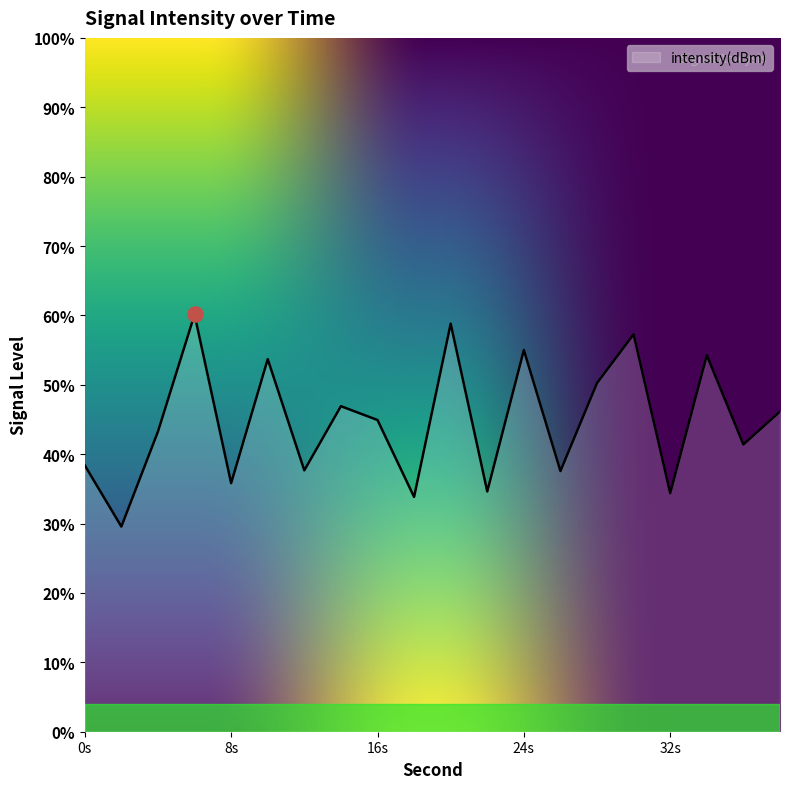

Between 14 and 28, which is larger?

28